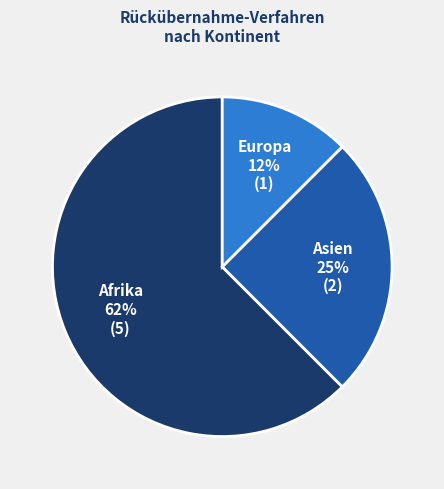

Approximately how many times larger is the value at Asien compared to Afrika?

0.4